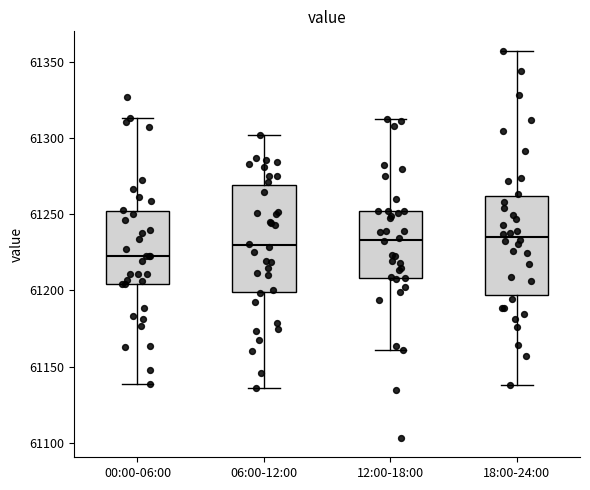

Where is the upper edge of the box for 06:00-12:00 on the y-axis? The values are not printed on the chart, so give them approximately, as read against the axis.

61270